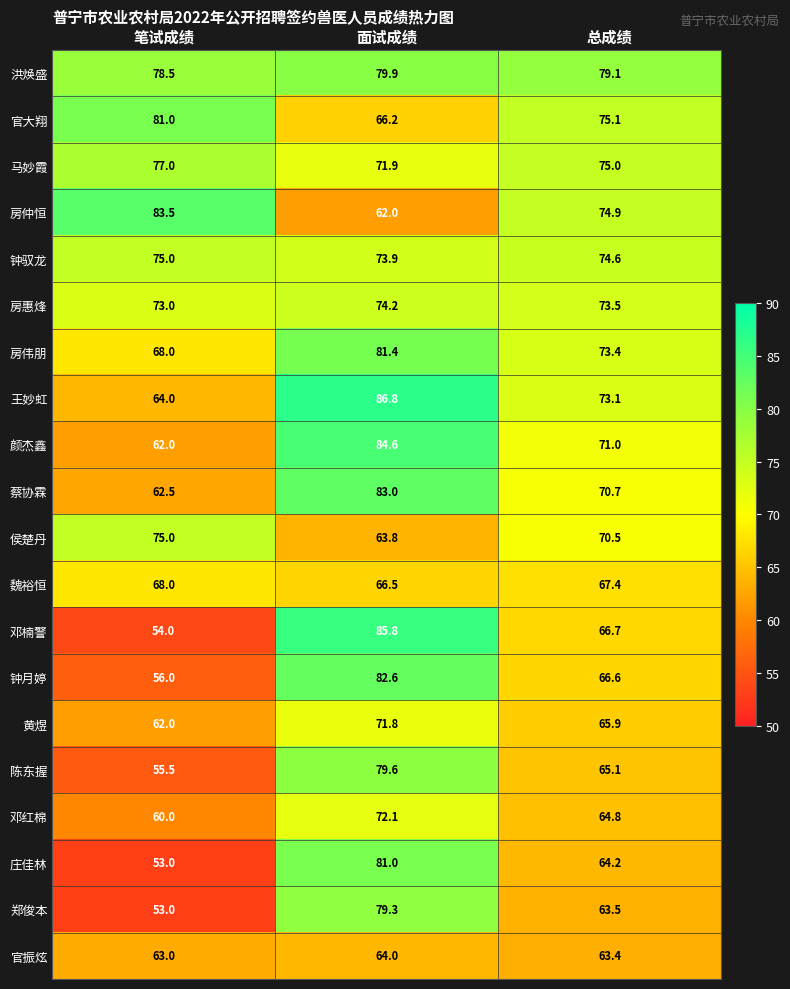

The 王妙虹 series shows 102.8 at 笔试成绩. True or false?

False